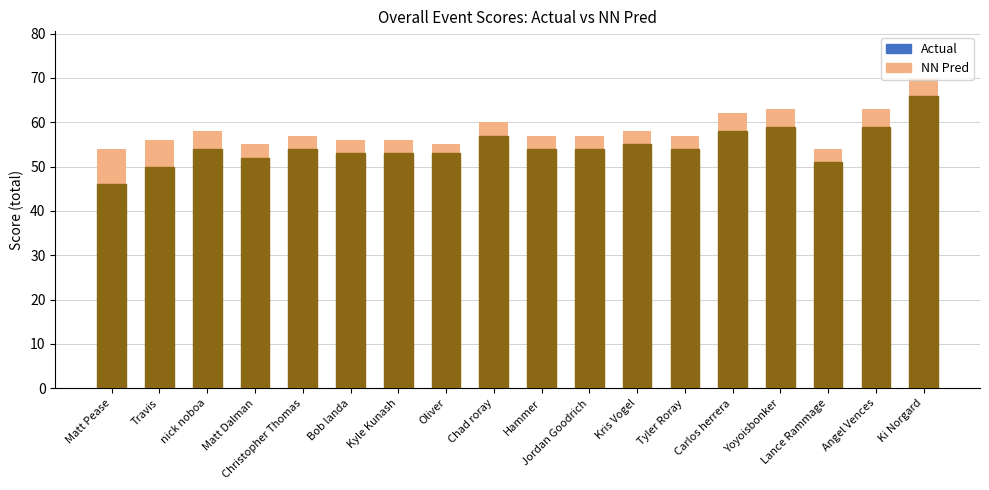

At which category is the sum across all series the highest?

Ki Norgard